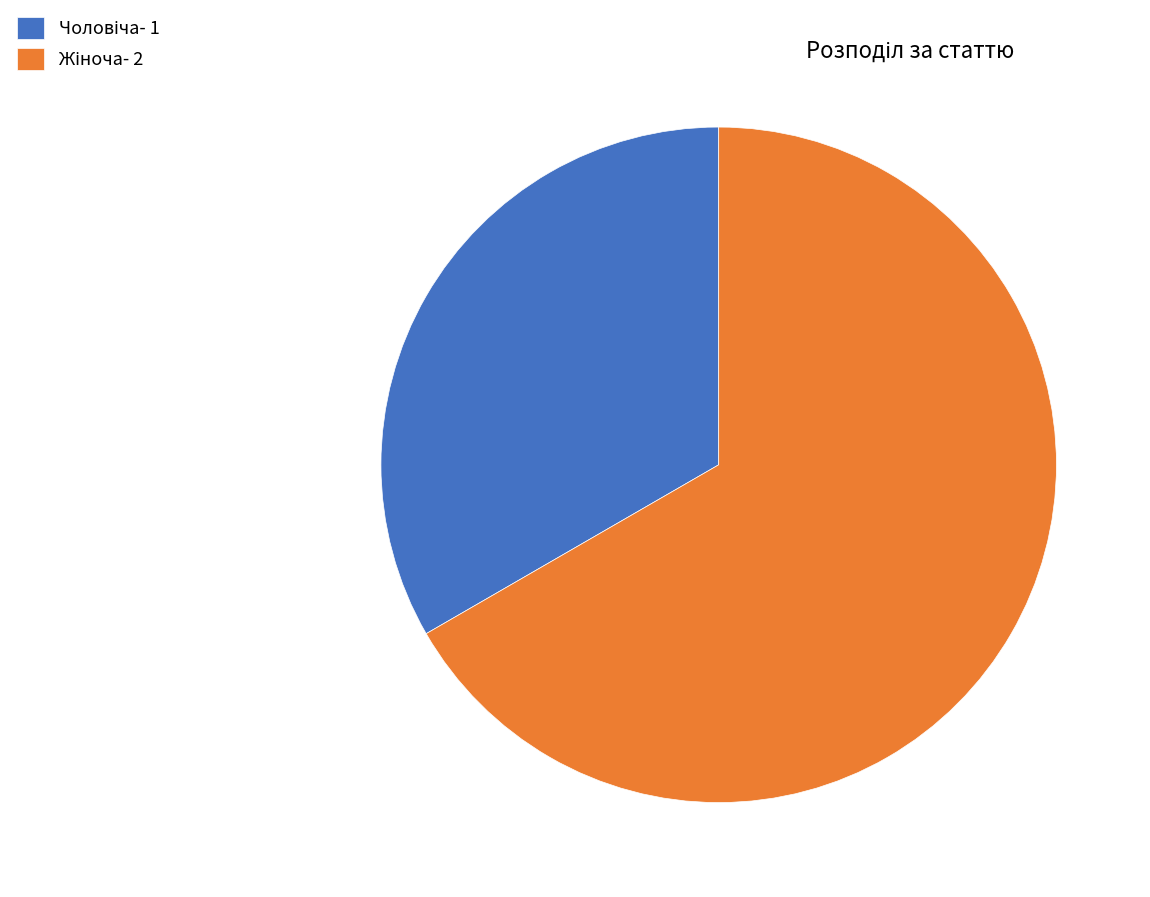

Does any single category account for the majority?

Yes